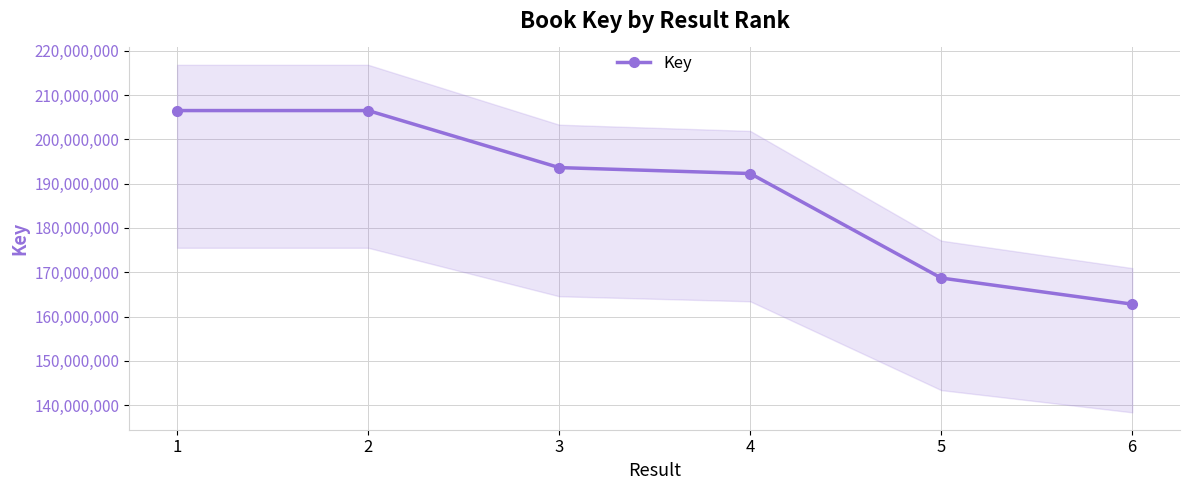

What is the ratio of the value at 4 to the value at 3?

1.0